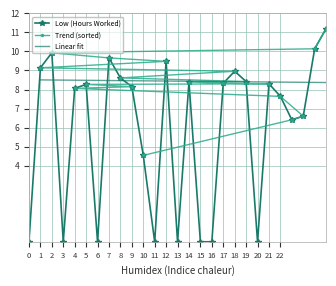

Reading left to right, extract all data points from this chart.

0=0.0	1=9.1	2=9.9	3=0.0	4=8.1	5=8.3	6=0.0	7=9.7	8=8.6	9=8.2	10=4.5	11=0.0	12=9.5	13=0.0	14=8.4	15=0.0	16=0.0	17=8.3	18=9.0	19=8.4	20=0.0	21=8.3	22=7.6	23=6.4	24=6.6	25=10.1	26=11.2